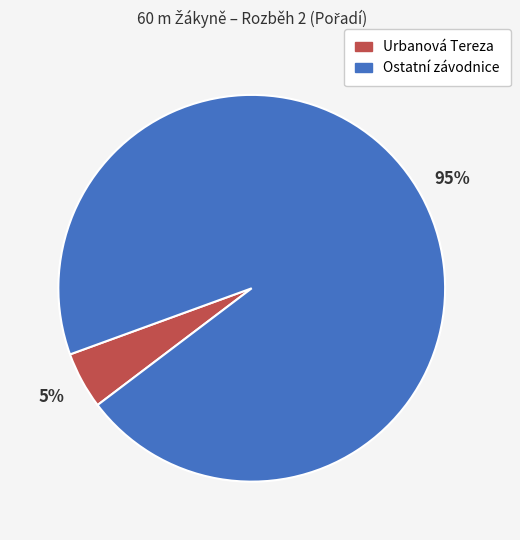

To the nearest percent, what is the average slice percentage?

50%